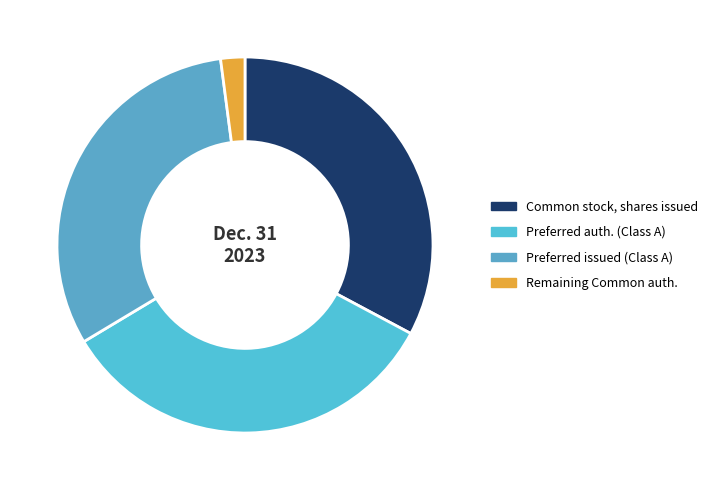

Count the number of slices in the pie.

4